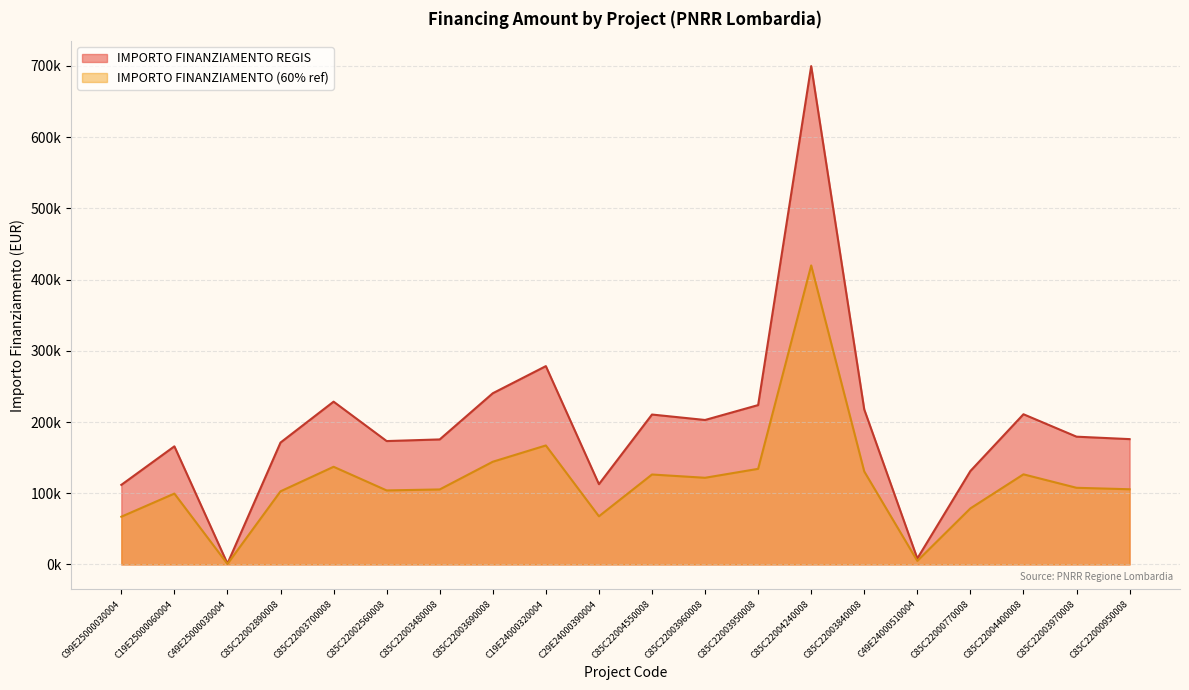

Where is the first local minimum?

C49E25000030004